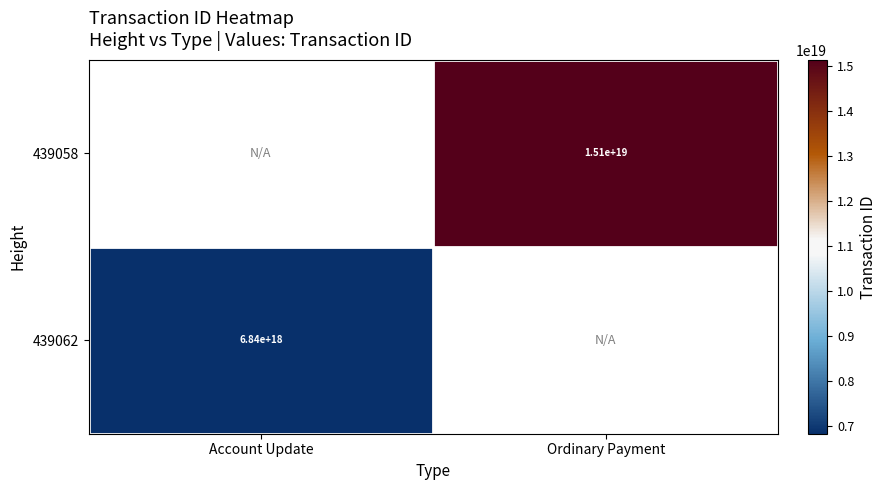

The value of 439062 at Account Update is 6840000000000000000. True or false?

True